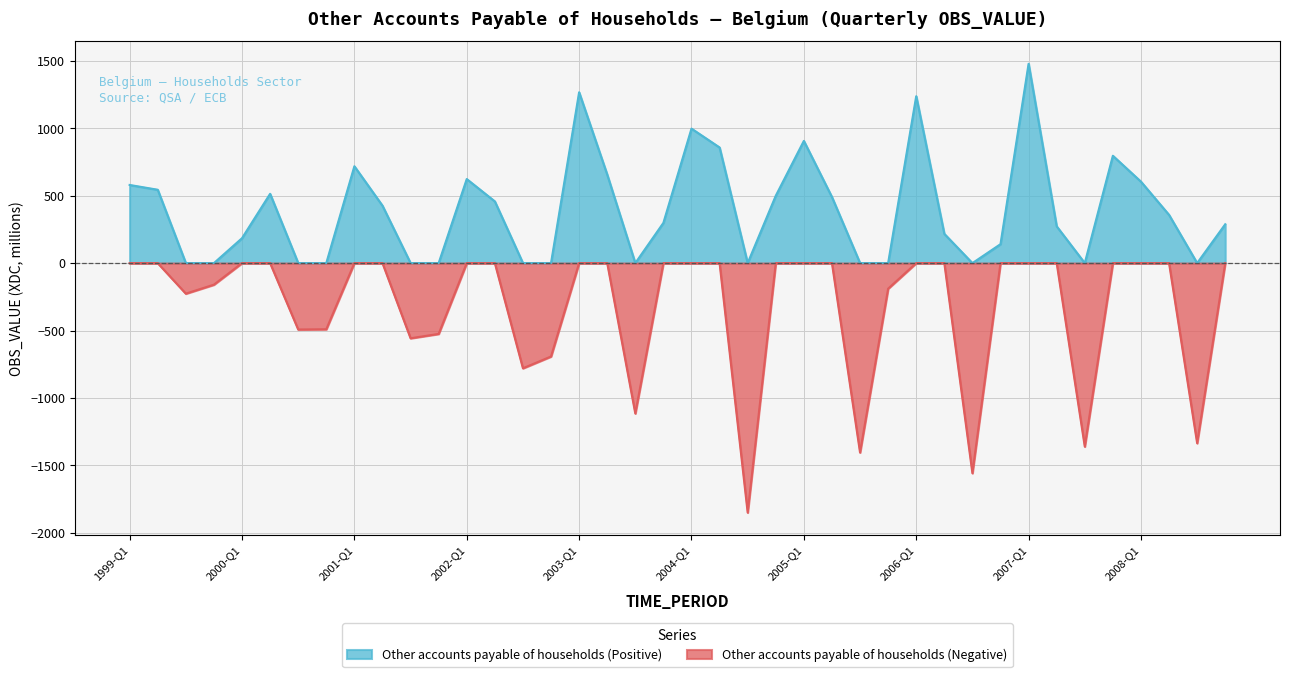

How many values in Other accounts payable of households (Negative) are below zero?

15